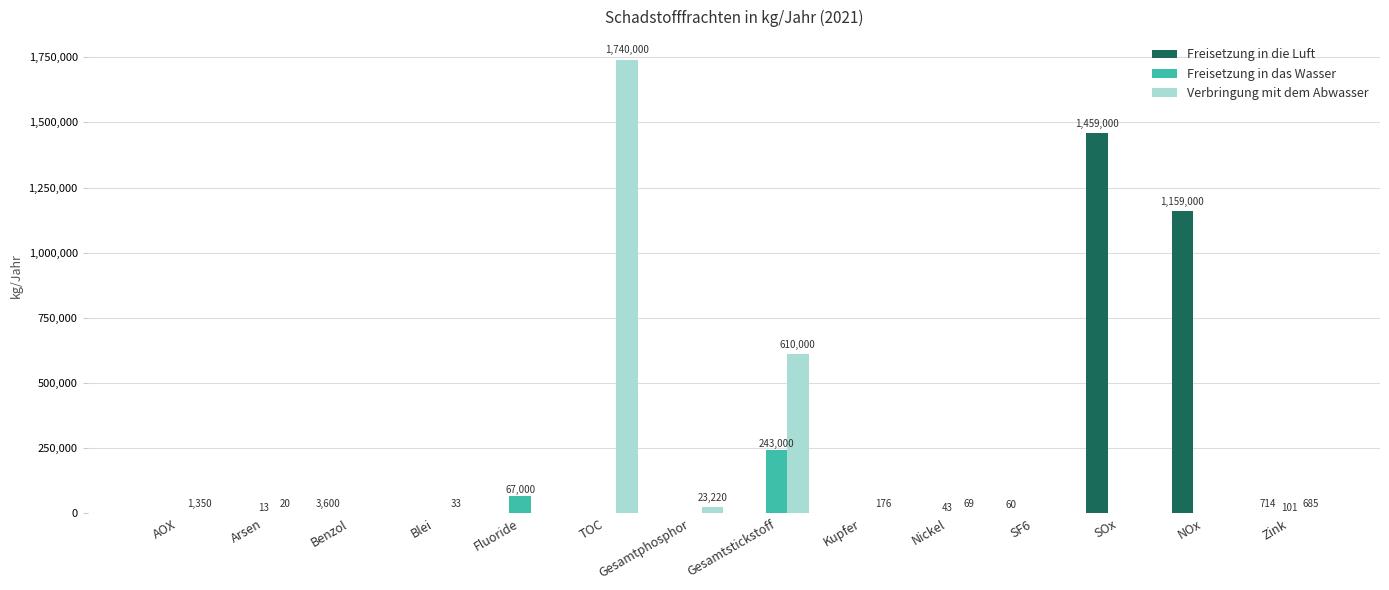

What are all the series names shown in the legend?

Freisetzung in die Luft, Freisetzung in das Wasser, Verbringung mit dem Abwasser